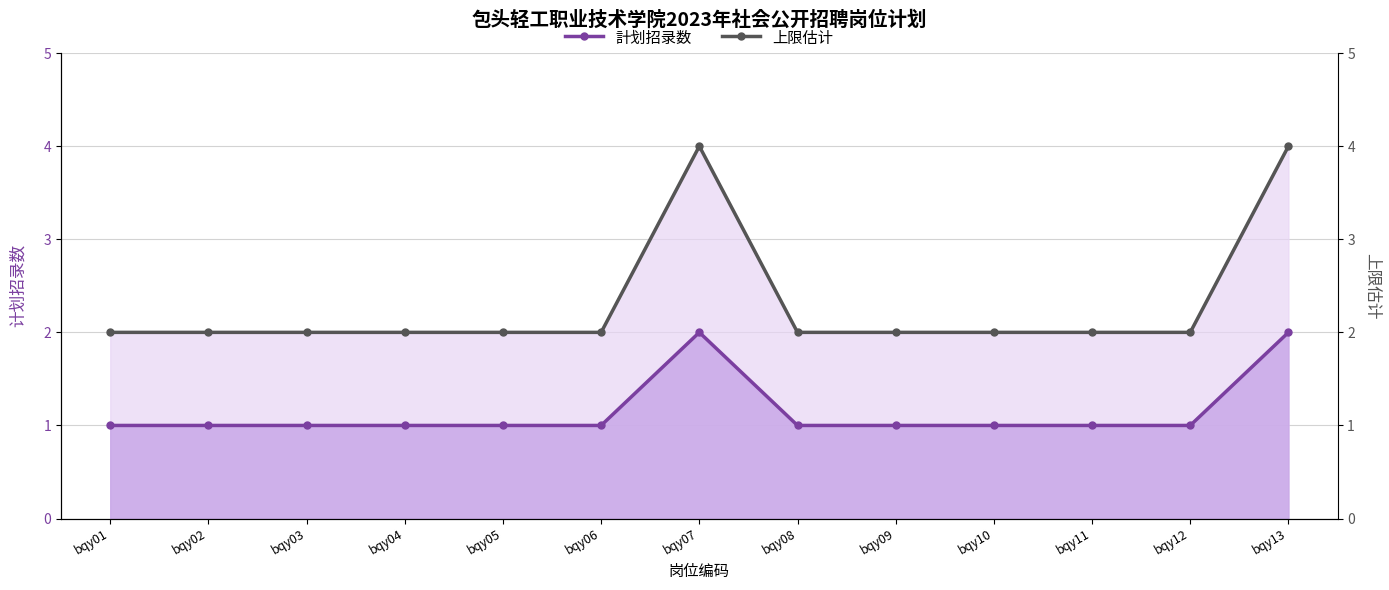

True or false: 上限估计 has a value of 3 at bqy10.

False